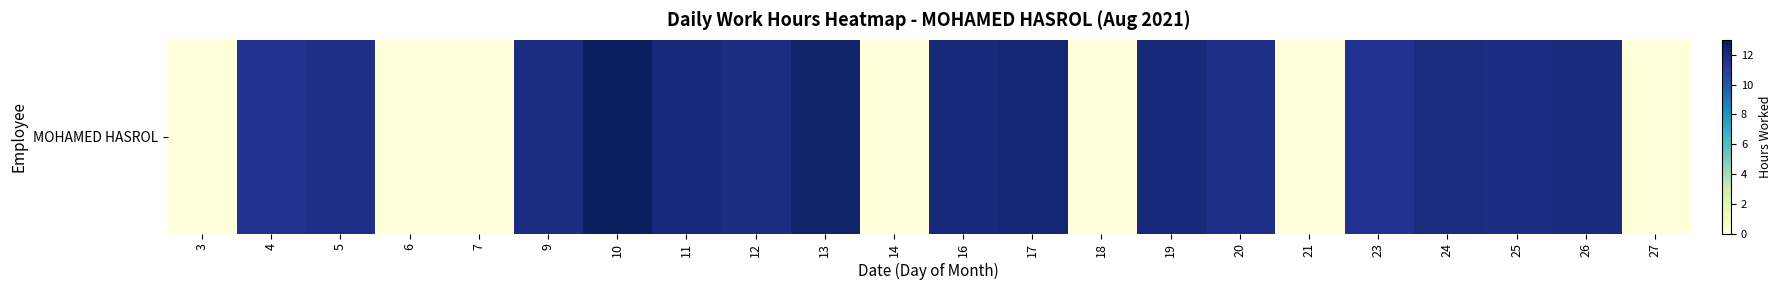

Where is the data nearest to the value 6?

23